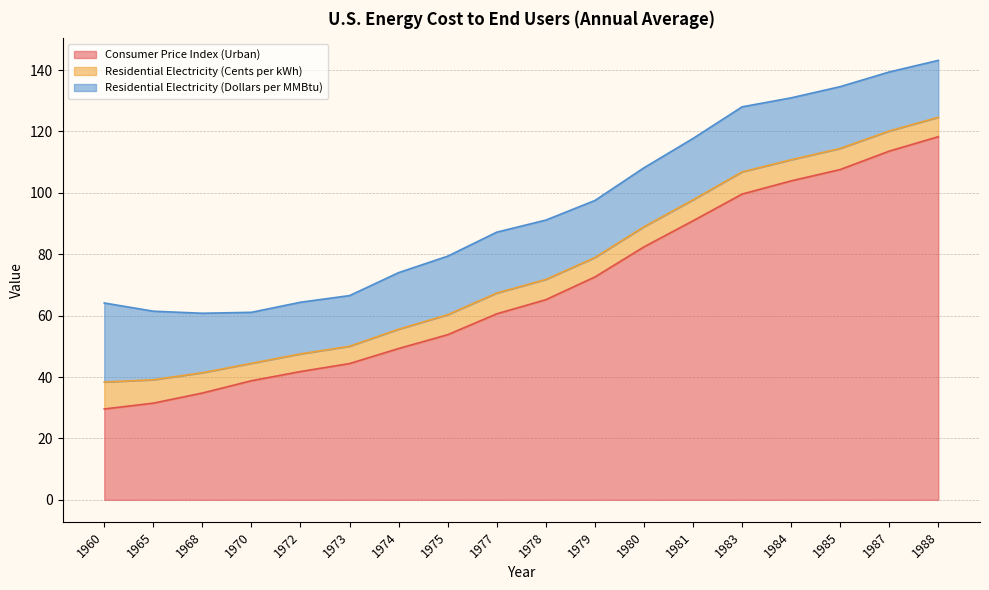

Rank the series by their maximum value, from lowest to highest.

Residential Electricity (Cents per kWh), Residential Electricity (Dollars per MMBtu), Consumer Price Index (Urban)